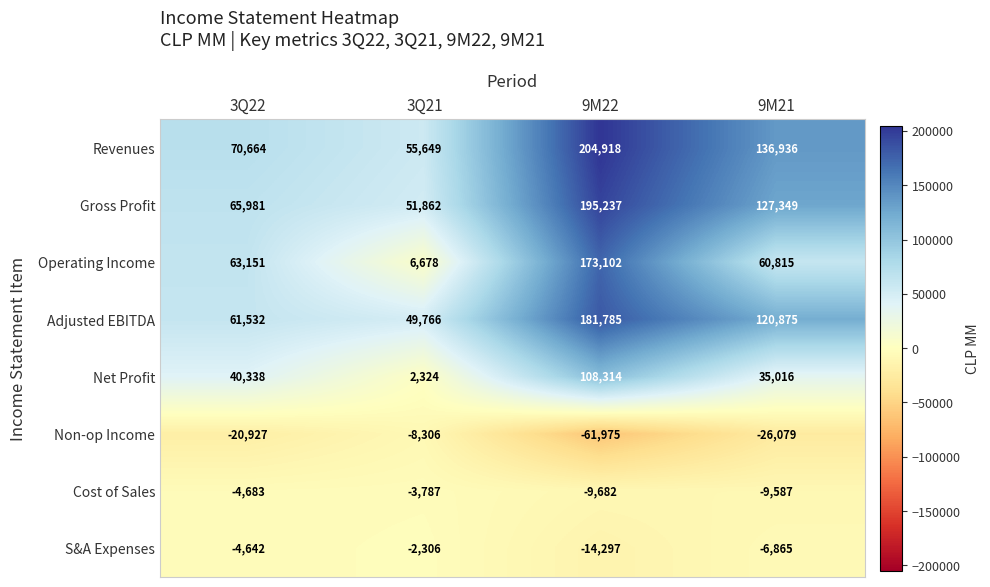

Between 3Q22 and 9M22, which series saw the biggest shift?

Revenues